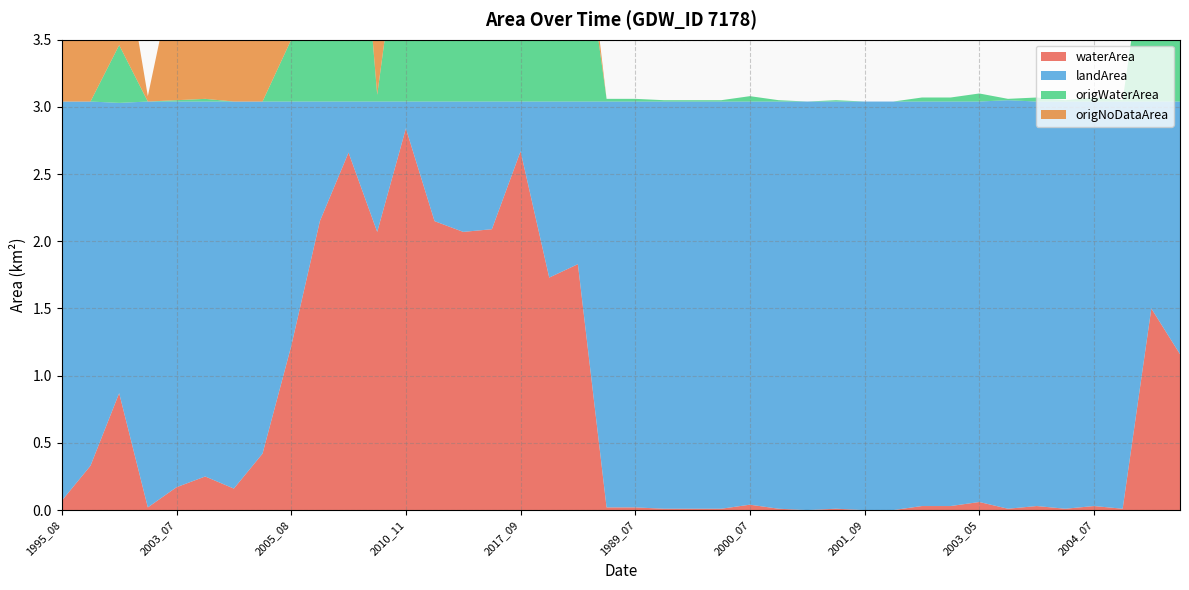

Reading left to right, extract all data points from this chart.

waterArea: 0.1	0.3	0.9	0.0	0.2	0.2	0.2	0.4	1.2	2.1	2.7	2.1	2.8	2.1	2.1	2.1	2.7	1.7	1.8	0.0	0.0	0.0	0.0	0.0	0.0	0.0	0.0	0.0	0.0	0.0	0.0	0.0	0.1	0.0	0.0	0.0	0.0	0.0	1.5	1.2
landArea: 3.0	2.7	2.2	3.0	2.9	2.8	2.9	2.6	1.8	0.9	0.4	1.0	0.2	0.9	1.0	0.9	0.4	1.3	1.2	3.0	3.0	3.0	3.0	3.0	3.0	3.0	3.0	3.0	3.0	3.0	3.0	3.0	3.0	3.0	3.0	3.0	3.0	3.0	1.5	1.9
origWaterArea: 0.0	0.0	0.4	0.0	0.0	0.0	0.0	0.0	0.5	1.8	2.6	0.1	1.6	1.0	1.8	1.9	2.1	1.5	1.6	0.0	0.0	0.0	0.0	0.0	0.0	0.0	0.0	0.0	0.0	0.0	0.0	0.0	0.1	0.0	0.0	0.0	0.0	0.0	1.5	1.2
origNoDataArea: 0.5	0.9	0.9	0.0	1.0	1.0	1.2	2.2	0.8	0.4	0.0	2.0	1.2	1.1	0.3	0.2	0.6	0.2	0.3	0.0	0.0	0.0	0.0	0.0	0.0	0.0	0.0	0.0	0.0	0.0	0.0	0.0	0.0	0.0	0.0	0.0	0.0	0.0	0.0	0.0